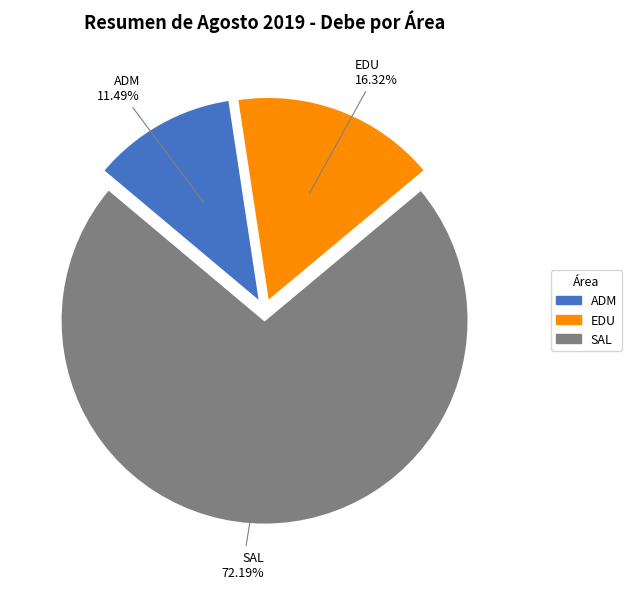

Between SAL and ADM, which is larger?

SAL